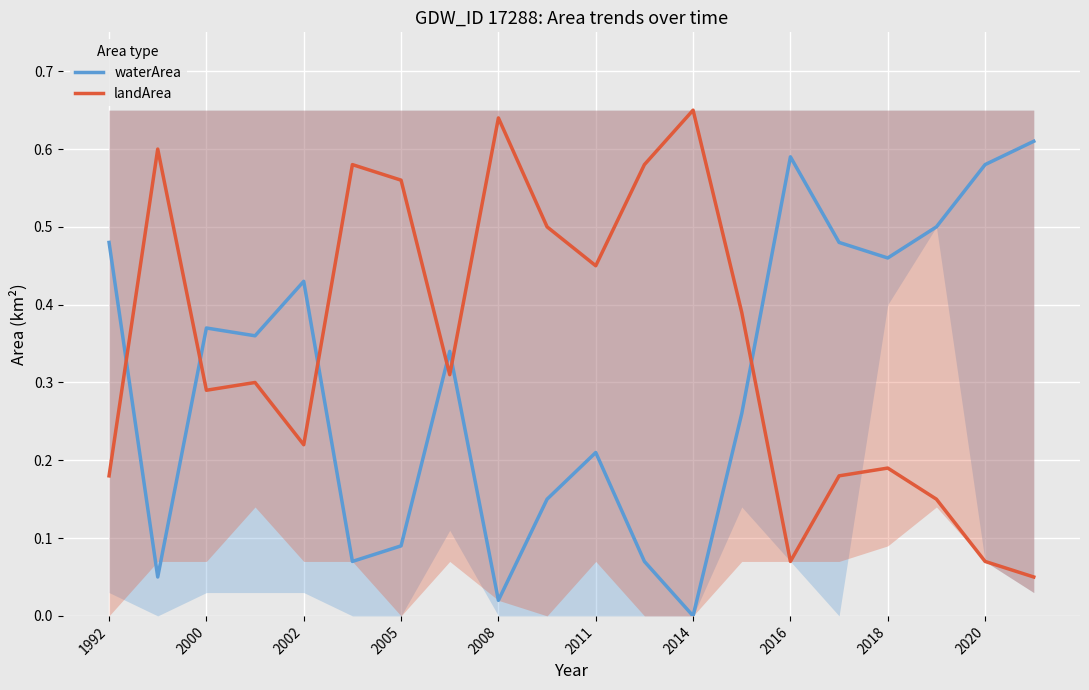

Rank the series by their maximum value, from lowest to highest.

waterArea, landArea